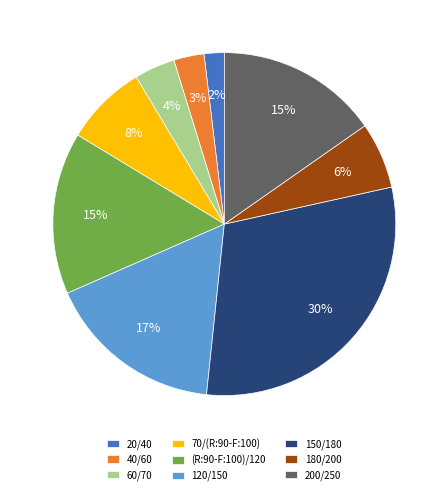

How many slices are in this pie chart?

9